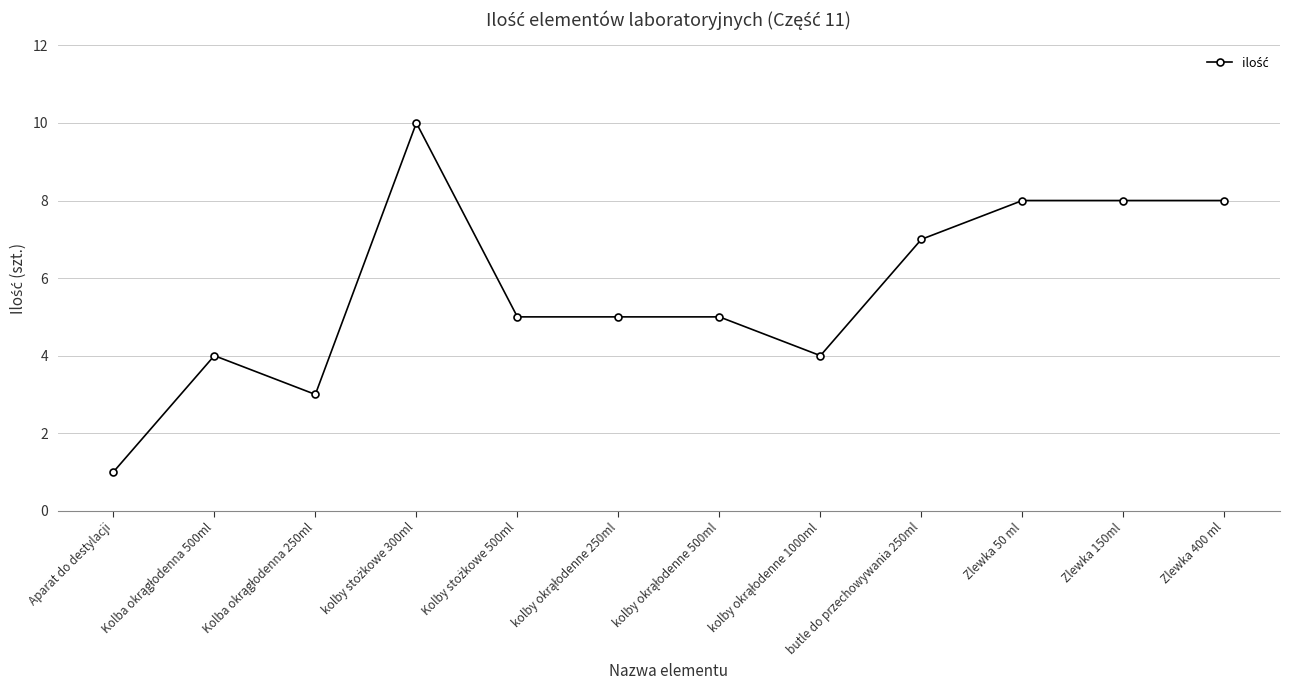

Is it true that the value at butle do przechowywania 250ml is 12?

False